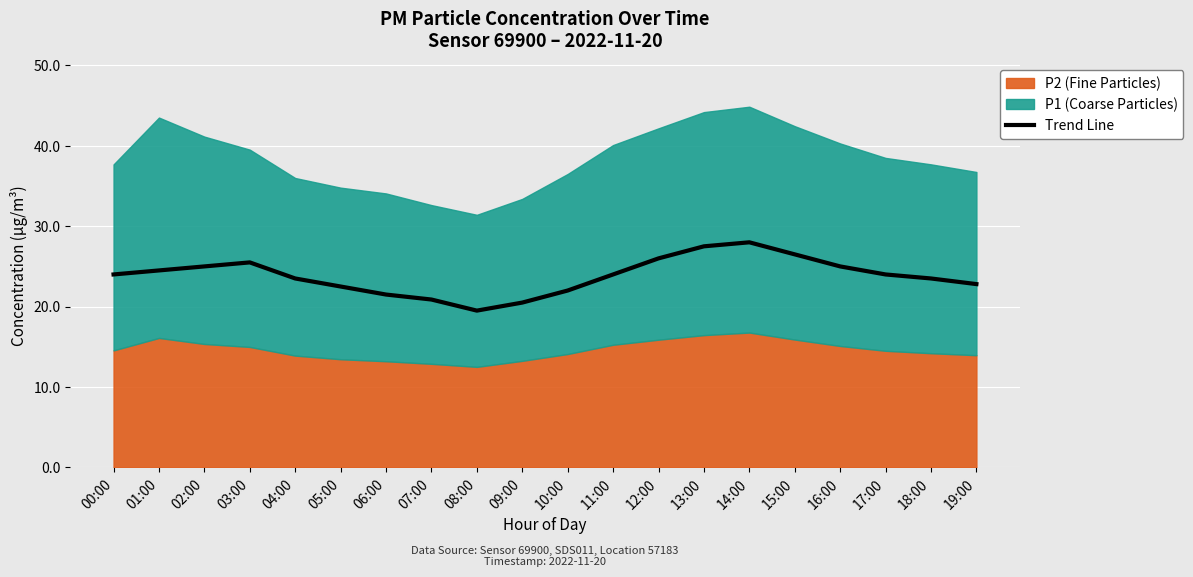

The value at 01:00 is 24.5. True or false?

True